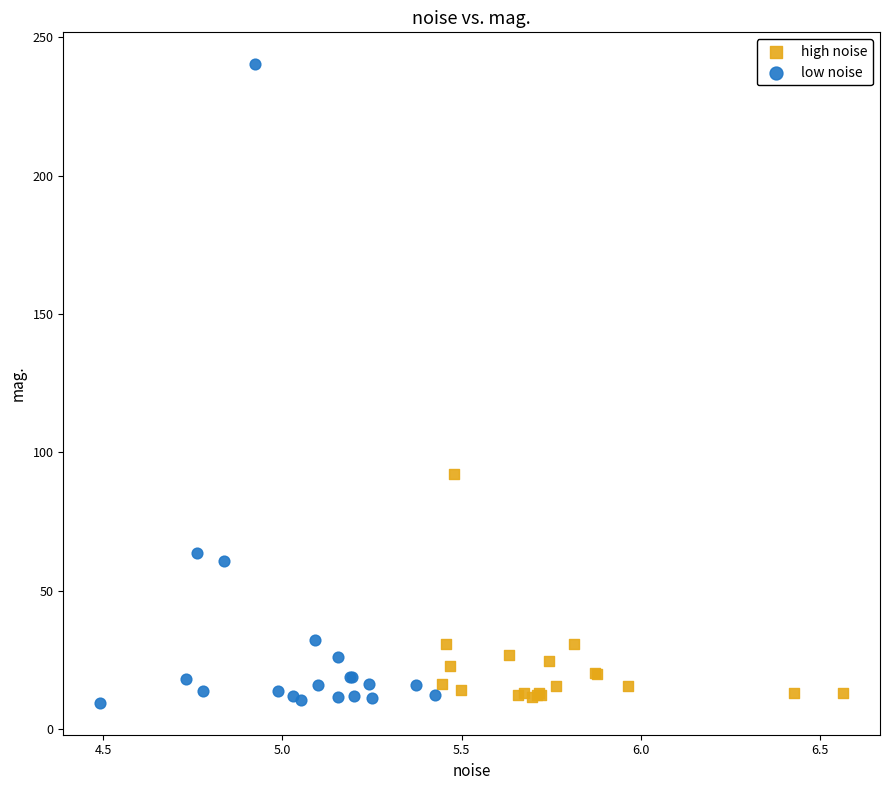

Which series has the widest spread of Y values?

low noise